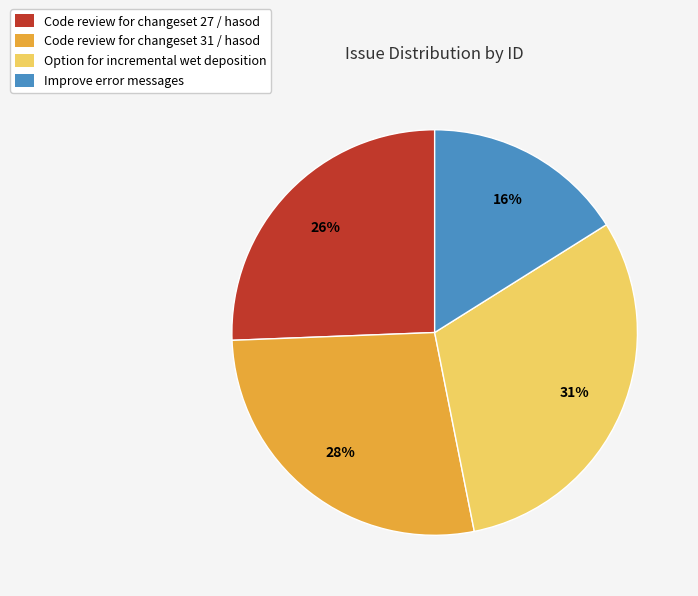

The Improve error messages slice represents 16% of the pie. True or false?

True